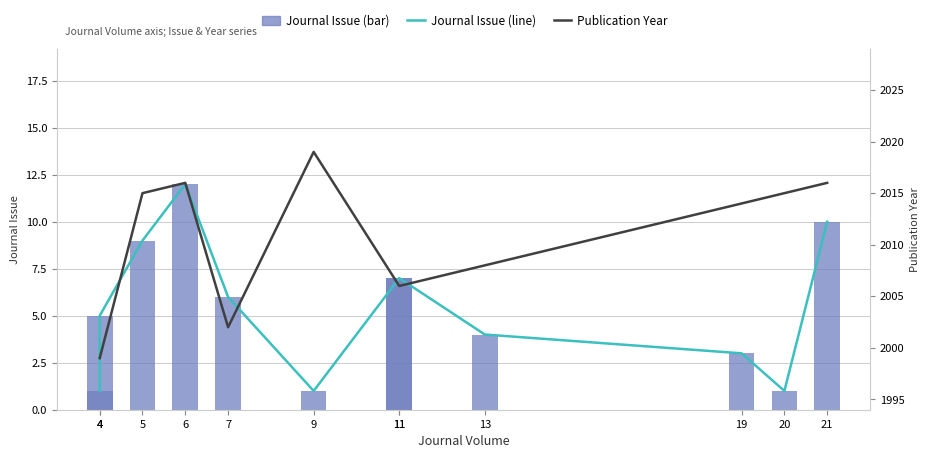

Between 20 and 11, which is larger?

11